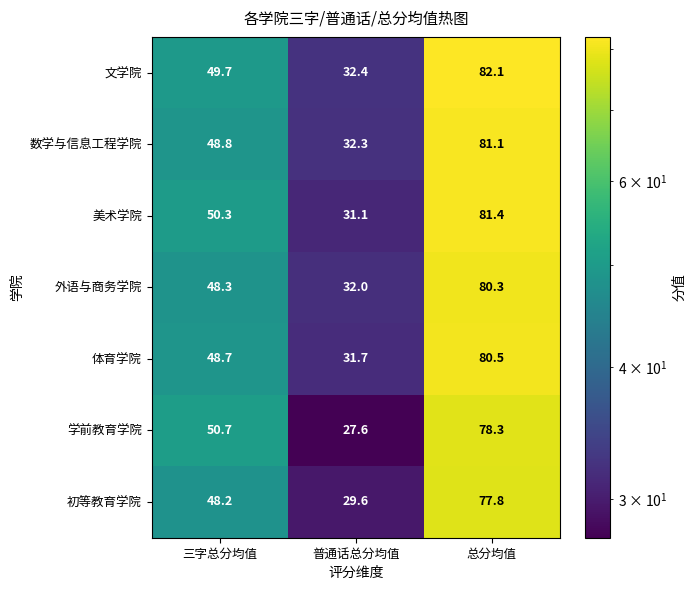

Reading left to right, what are all the values shown in this chart?

文学院: 49.7	32.4	82.1
数学与信息工程学院: 48.8	32.3	81.1
美术学院: 50.3	31.1	81.4
外语与商务学院: 48.3	32.0	80.3
体育学院: 48.7	31.7	80.5
学前教育学院: 50.7	27.6	78.3
初等教育学院: 48.2	29.6	77.8